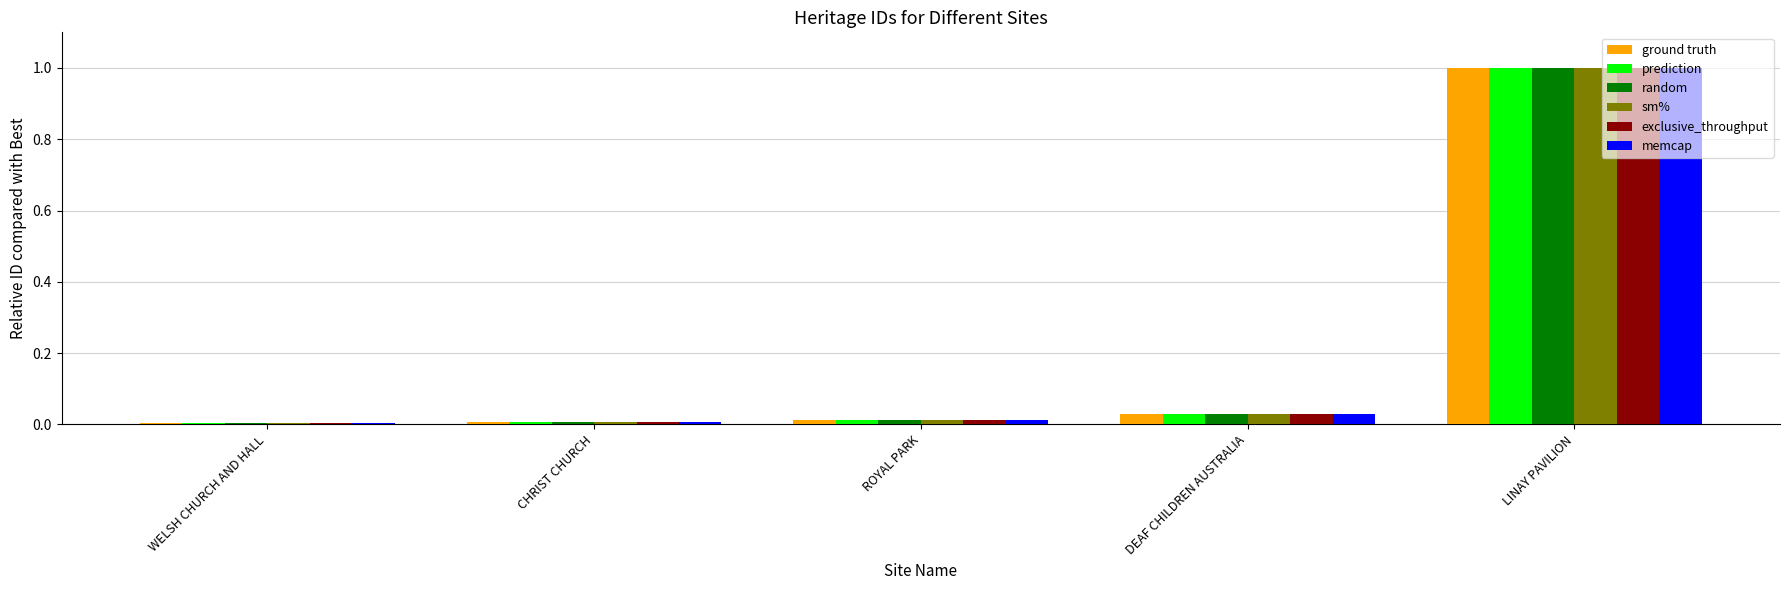

The memcap series shows 0.0 at CHRIST CHURCH. True or false?

True